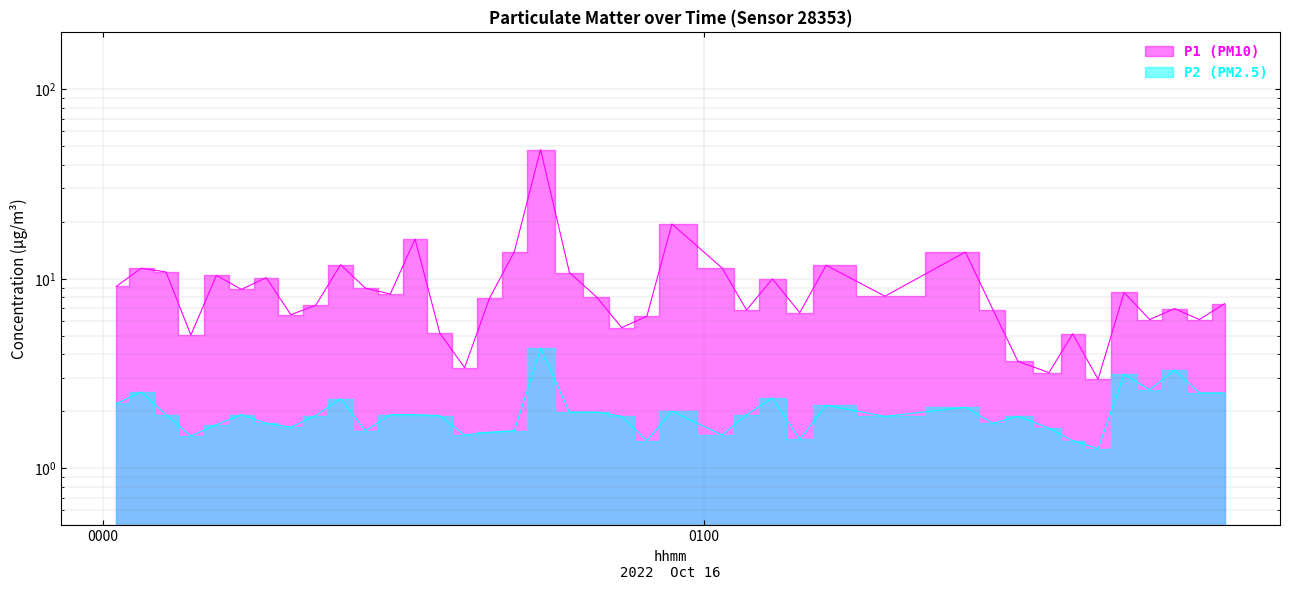

What is the average value of the P1 (PM10) series?

9.5